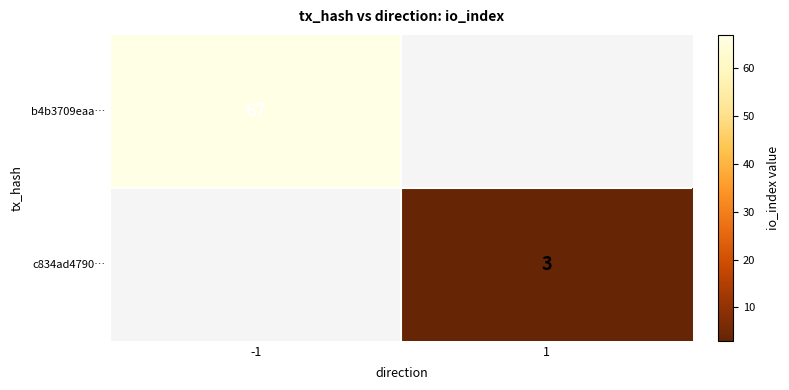

The value of c834ad4790… at 1 is 4. True or false?

False